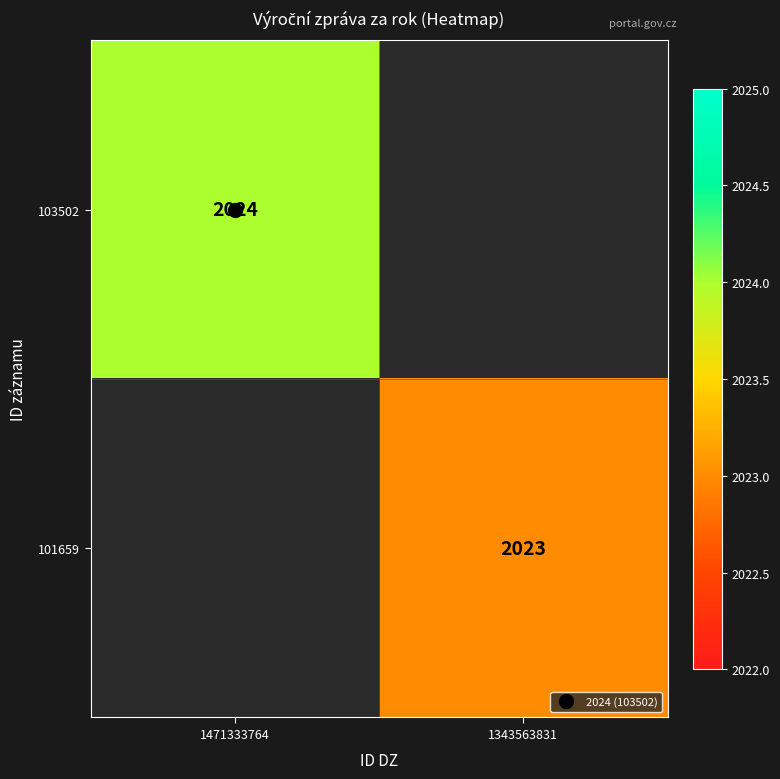

Rank the series at 1343563831 from lowest to highest value.

103502, 101659